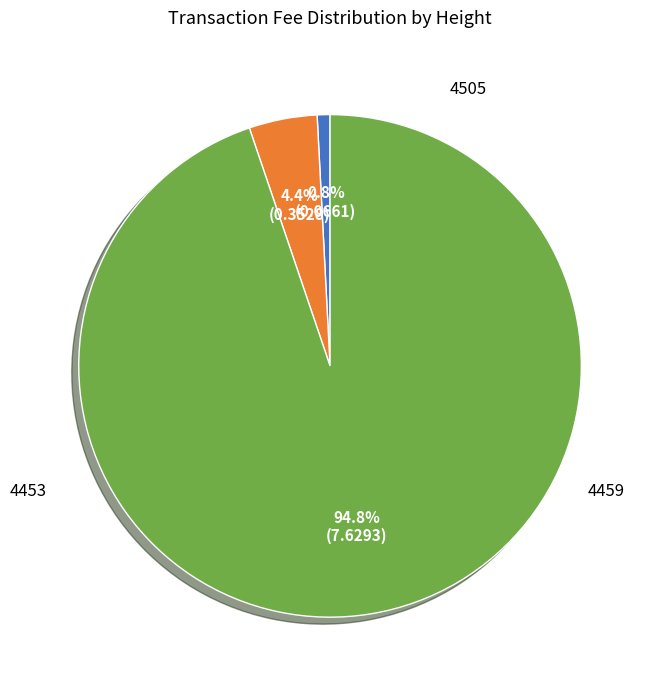

Is there any slice that represents more than half of the pie?

Yes